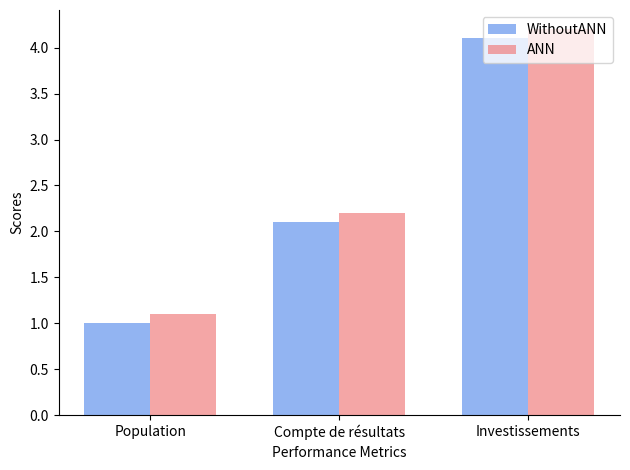

Does the chart contain any negative values?

No